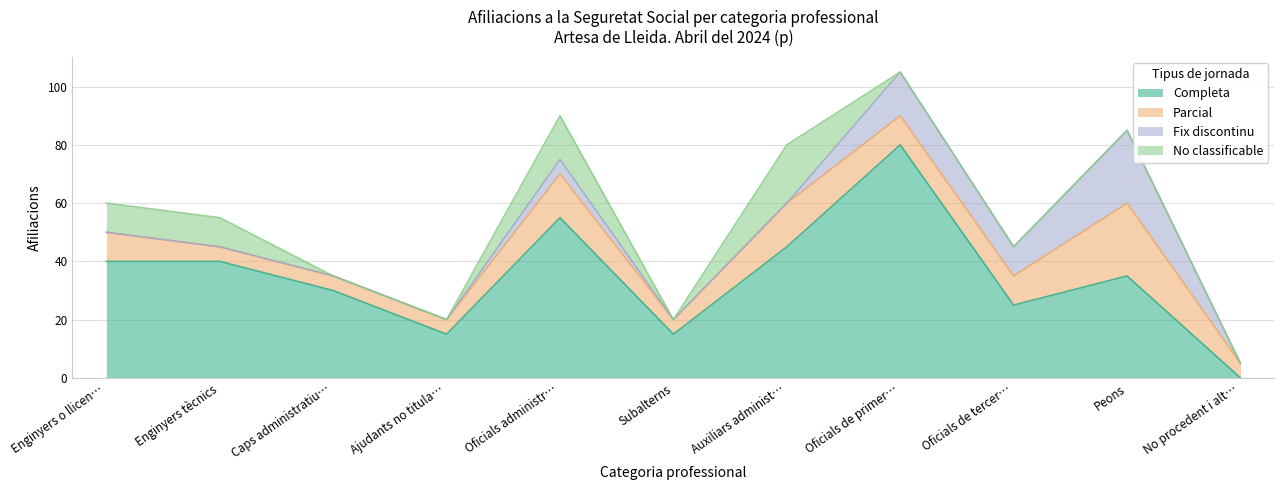

Does the chart have visible grid lines?

Yes